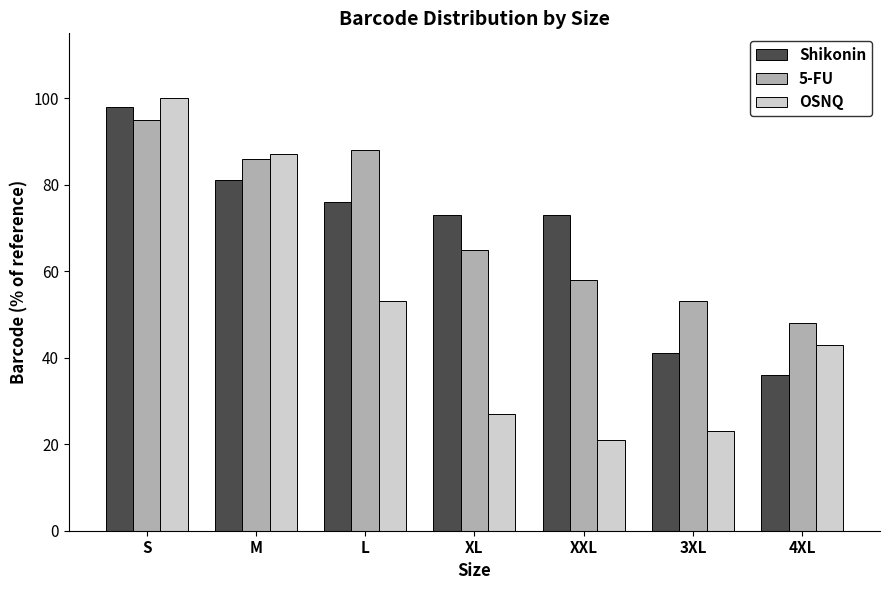

What is the value of the Shikonin bar at the 3rd from the left?

76